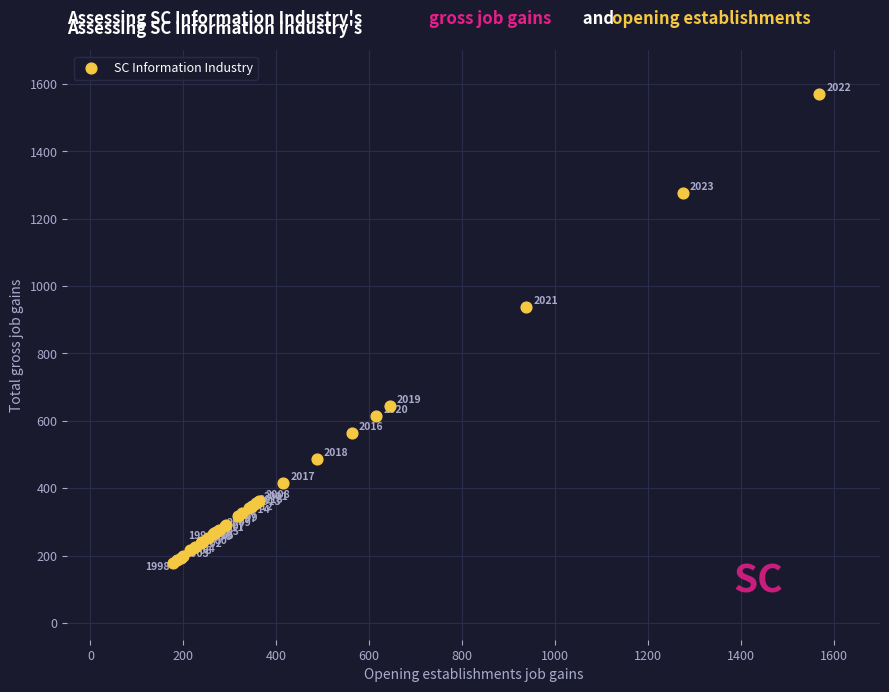

What Y value in the scatter plot is closest to 873?

938